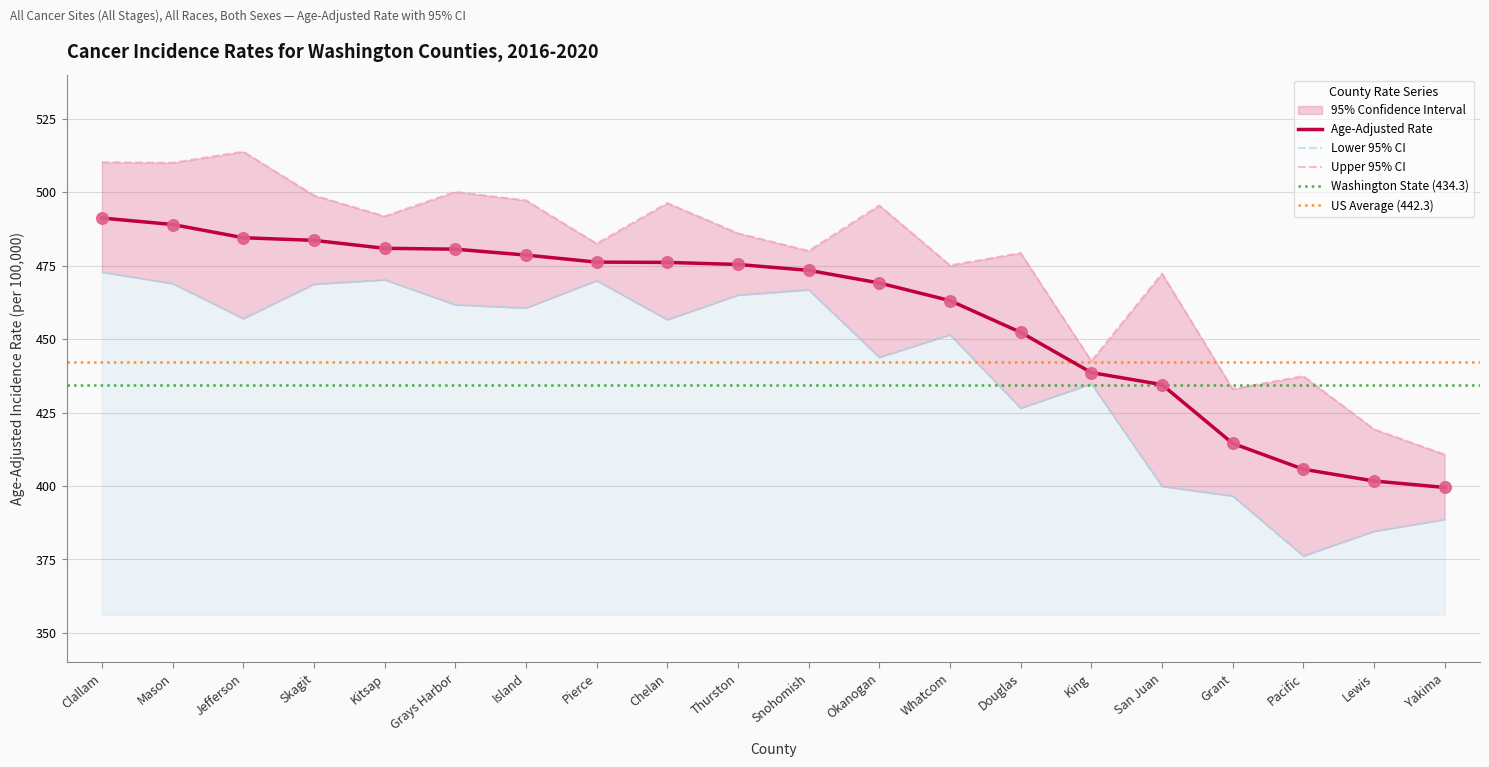

What value does the Age-Adjusted Rate series have at Jefferson?

484.5